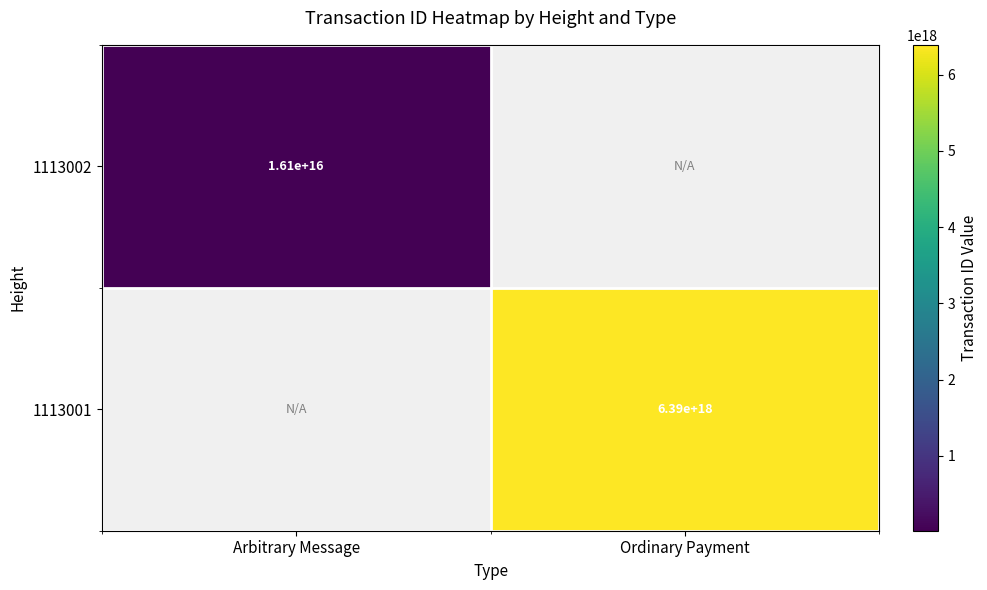

The value of 1113002 at Arbitrary Message is 4047157911454722. True or false?

False